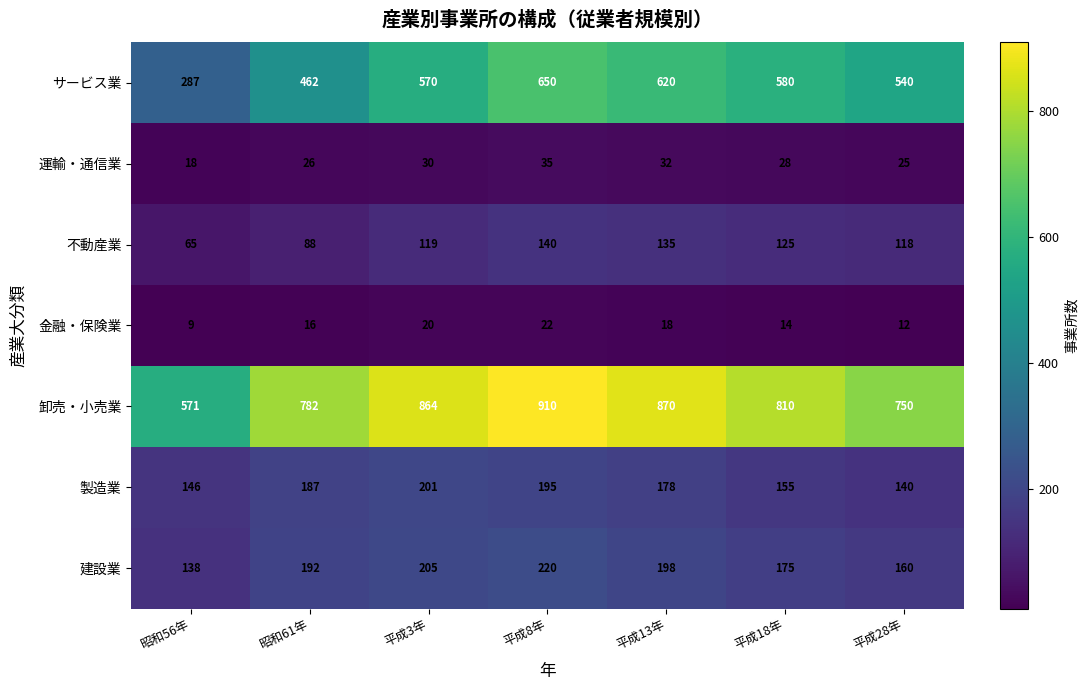

At which category is the sum across all series the highest?

平成8年